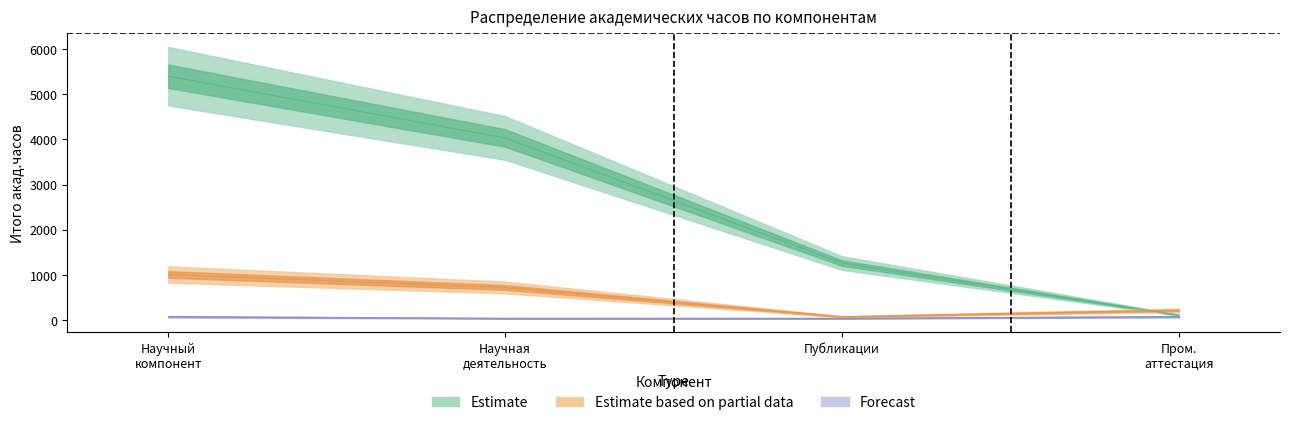

What position from the left is 1.3.Промежуточная аттестация?

4